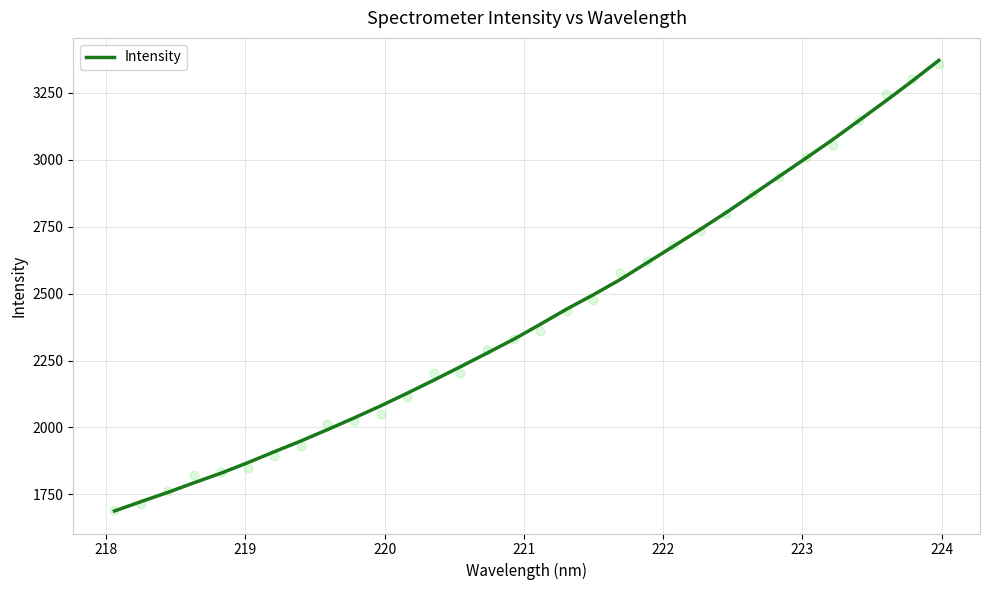

Between 30 and 31, which is larger?

31